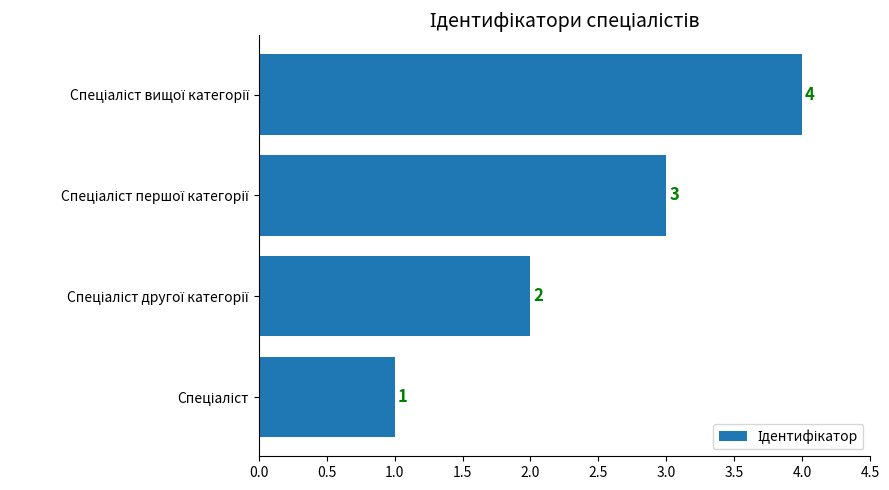

What is the greatest value displayed?

4